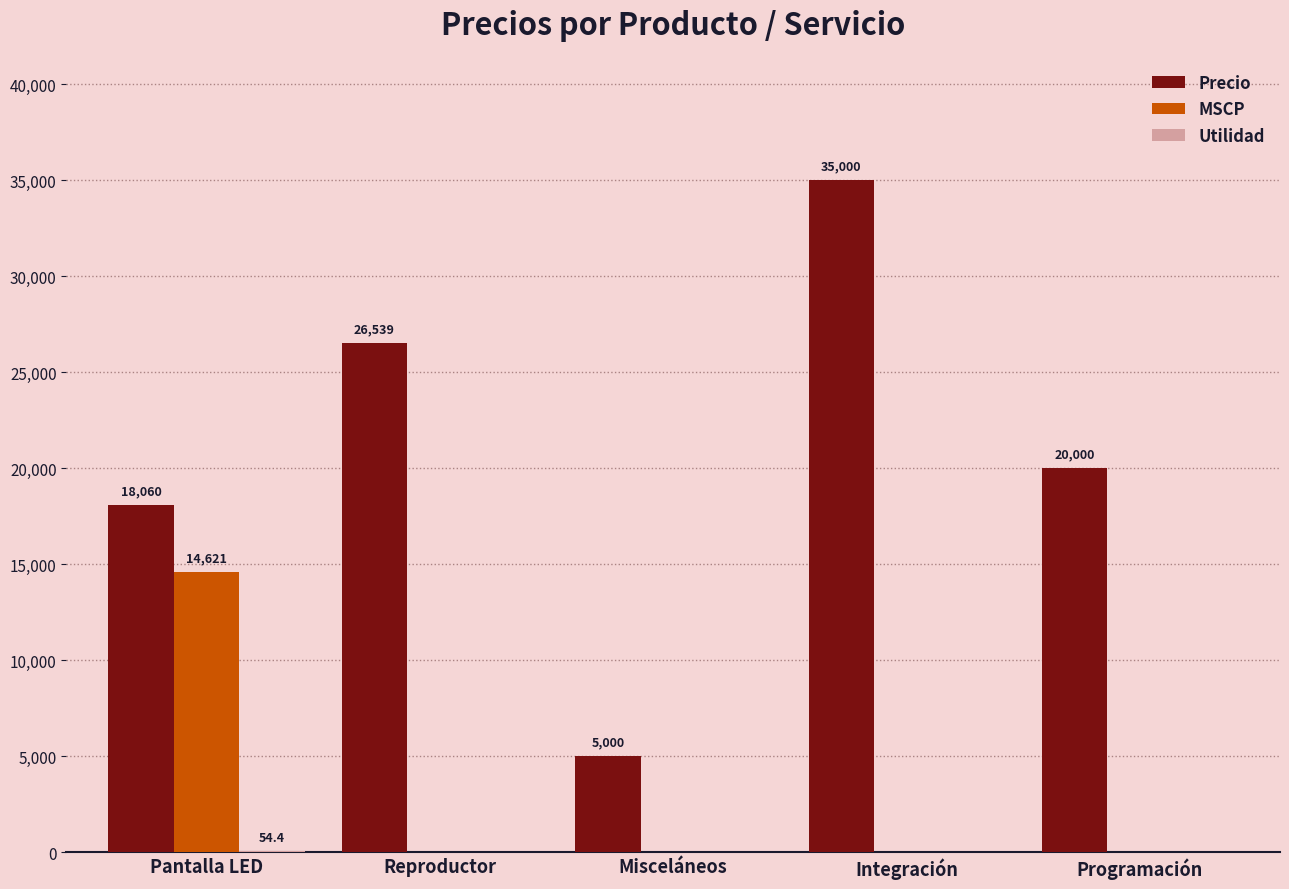

How many series are shown in this chart?

3